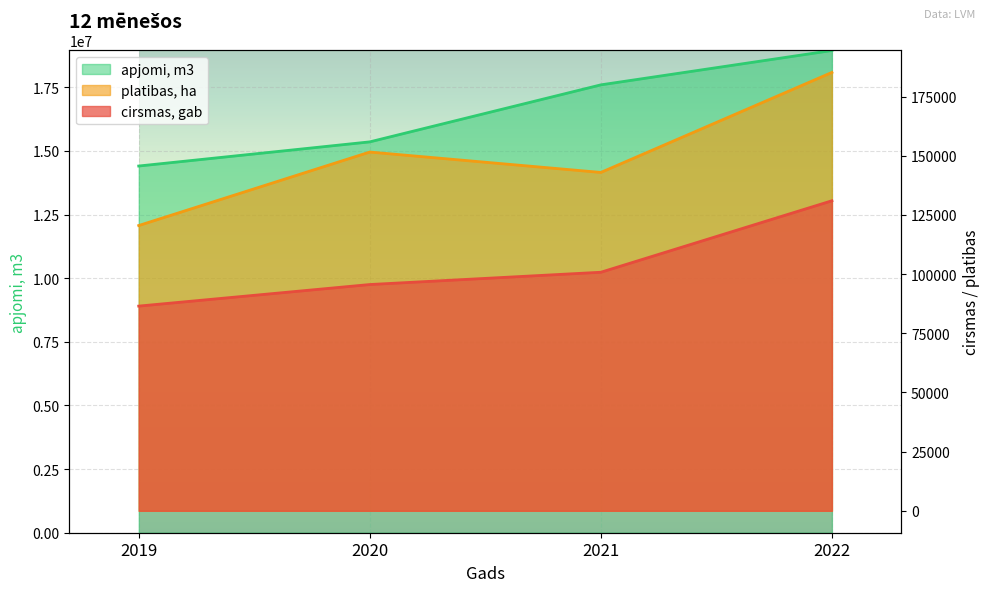

List the series in order of their peak value, highest first.

apjomi, m3, platibas, ha, cirsmas, gab